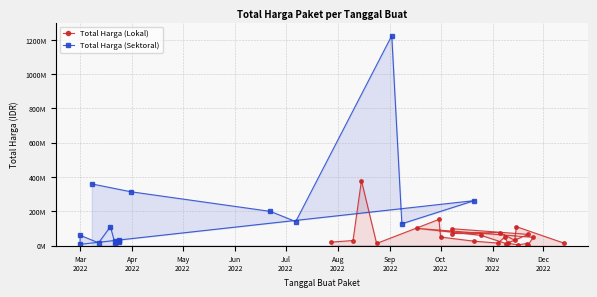

What is the average value?

60290208